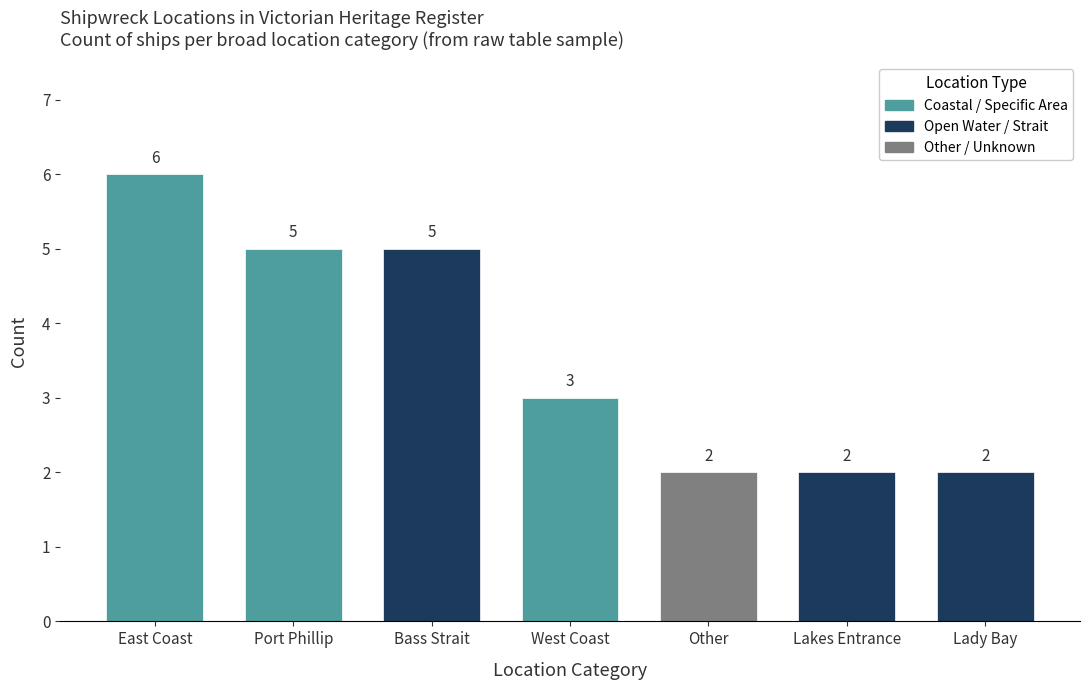

How many bars are there in total?

7